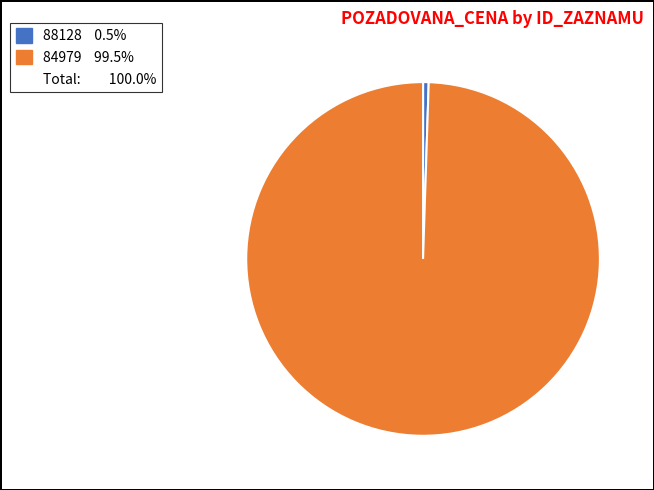

Is there any slice that represents more than half of the pie?

Yes